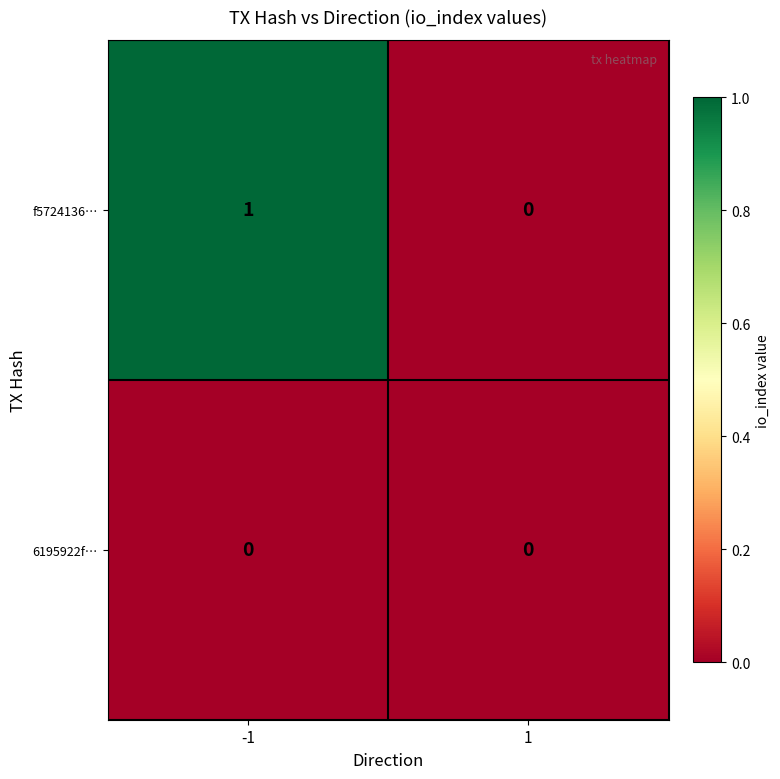

Reading left to right, transcribe all the data shown in this chart.

f5724136…: 1	0
6195922f…: 0	0